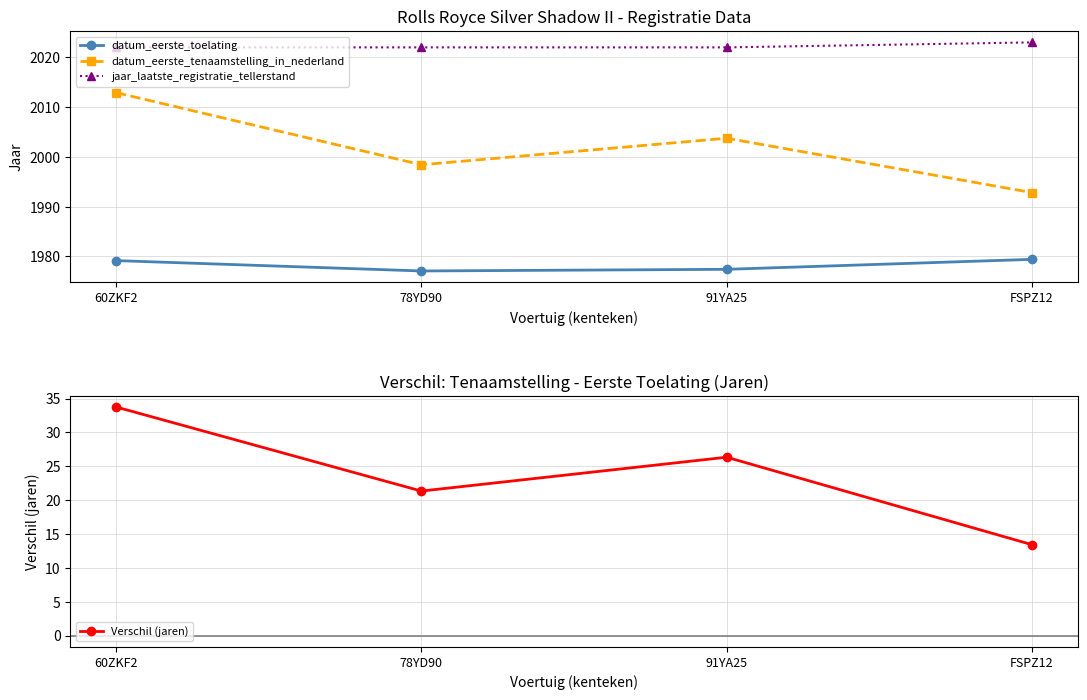

True or false: datum_eerste_tenaamstelling_in_nederland and jaar_laatste_registratie_tellerstand cross at least once.

False